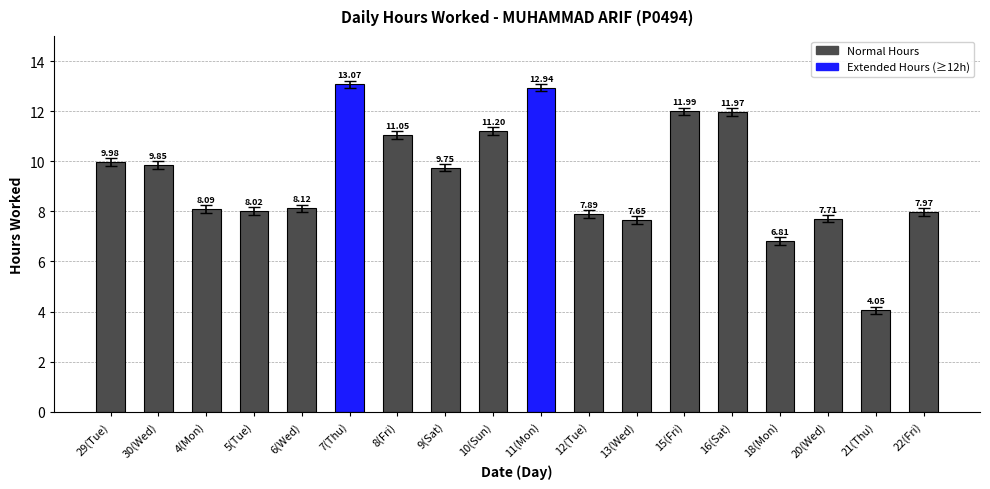

Rank the categories by value from highest to lowest.

7(Thu), 11(Mon), 15(Fri), 16(Sat), 10(Sun), 8(Fri), 29(Tue), 30(Wed), 9(Sat), 6(Wed), 4(Mon), 5(Tue), 22(Fri), 12(Tue), 20(Wed), 13(Wed), 18(Mon), 21(Thu)